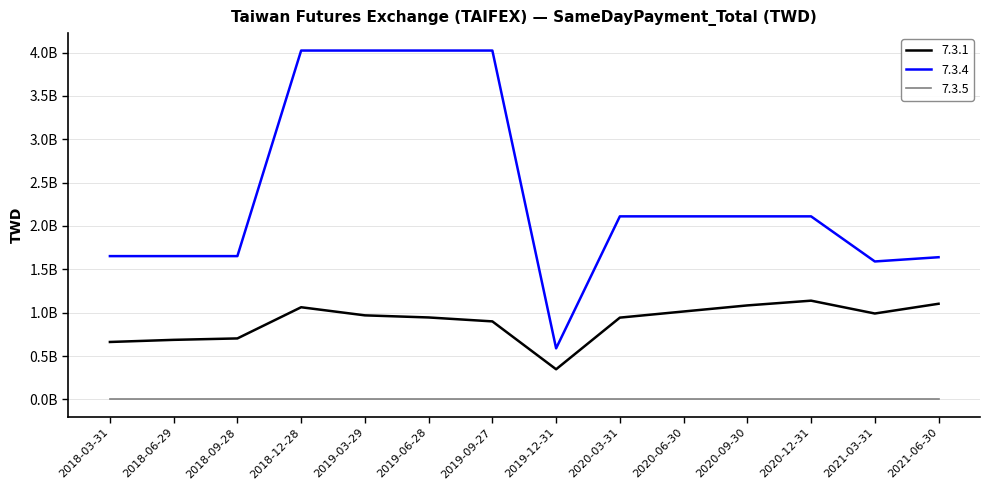

Does the chart have visible grid lines?

Yes